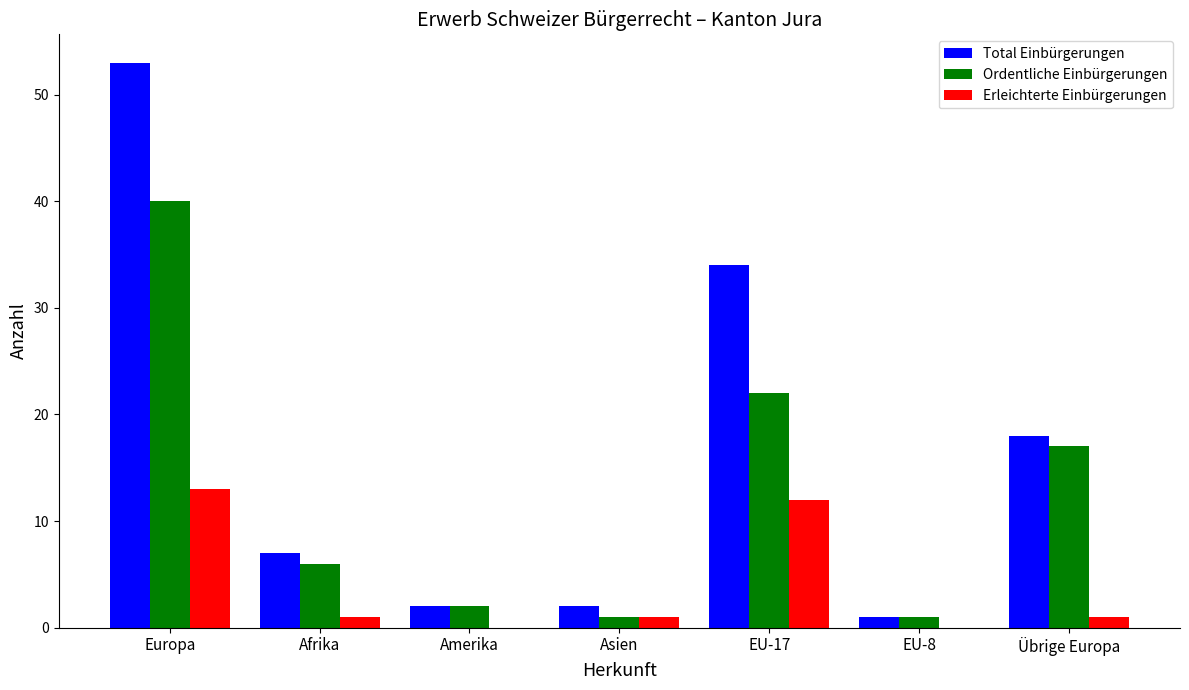

What is the approximate value of Ordentliche Einbürgerungen at Europa, to the nearest 10?

40